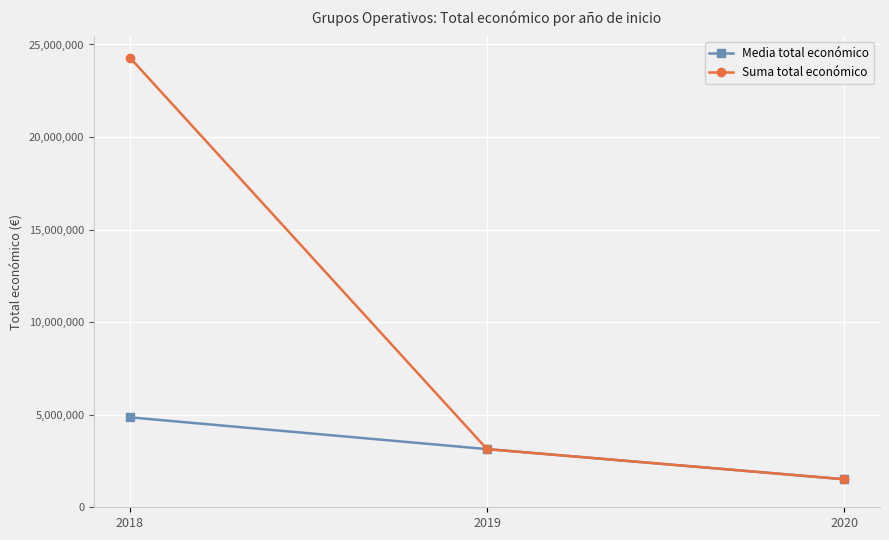

Rank the series at 2018 from lowest to highest value.

Media total económico, Suma total económico